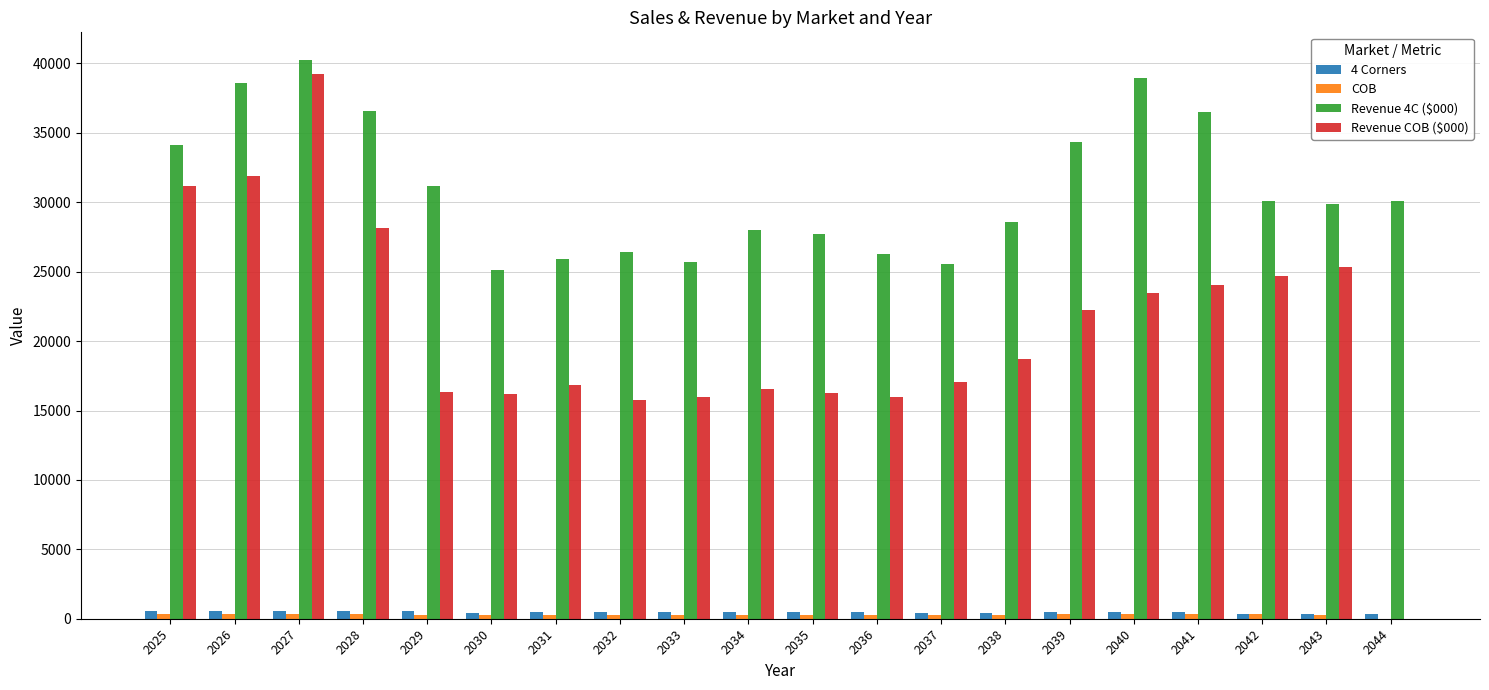

At which category is the sum across all series the highest?

2027